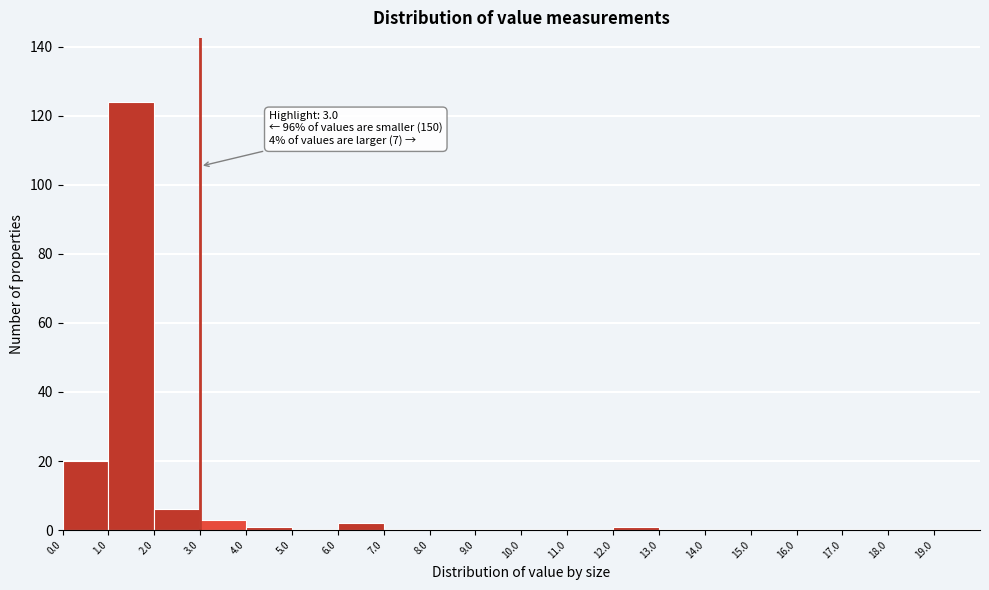

Over which range of the x-axis is the bar tallest?

1 to 2